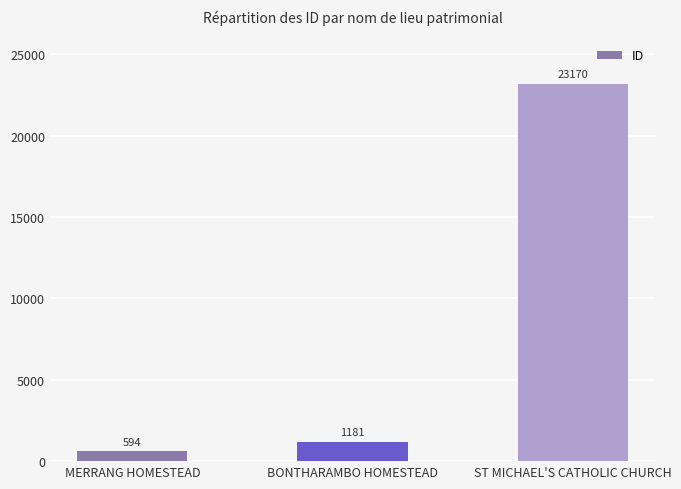

At which category does the chart reach its peak across all series?

ST MICHAEL'S CATHOLIC CHURCH